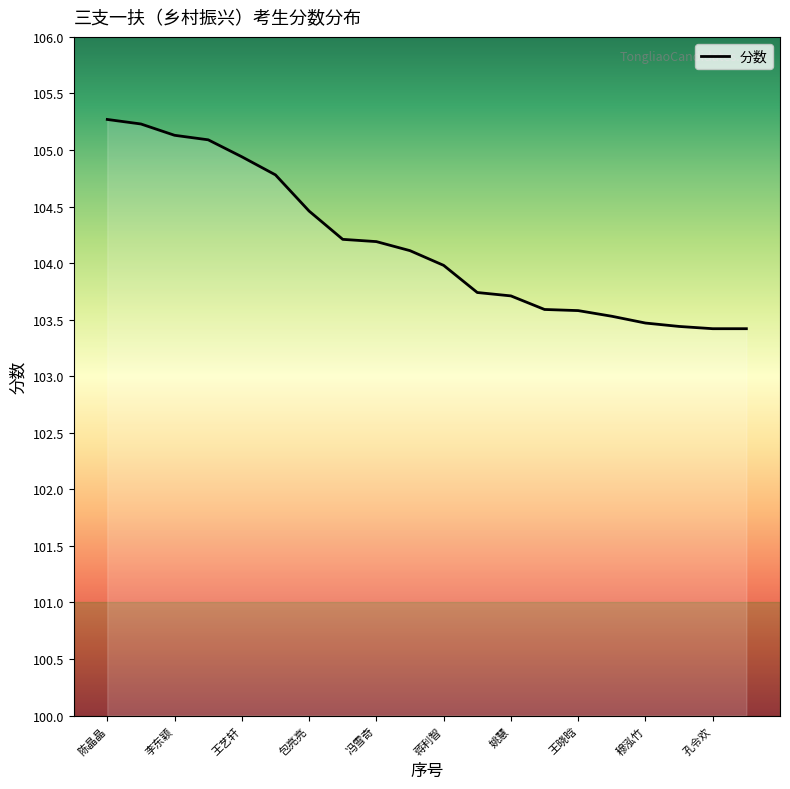

What is the smallest value displayed?

103.4